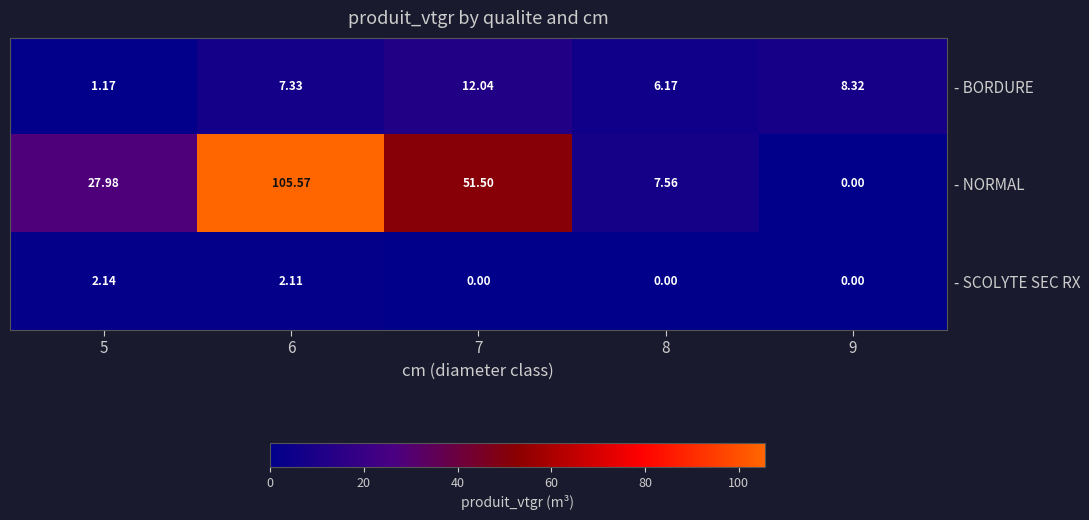

Between 8 and 9, which series saw the biggest shift?

- NORMAL